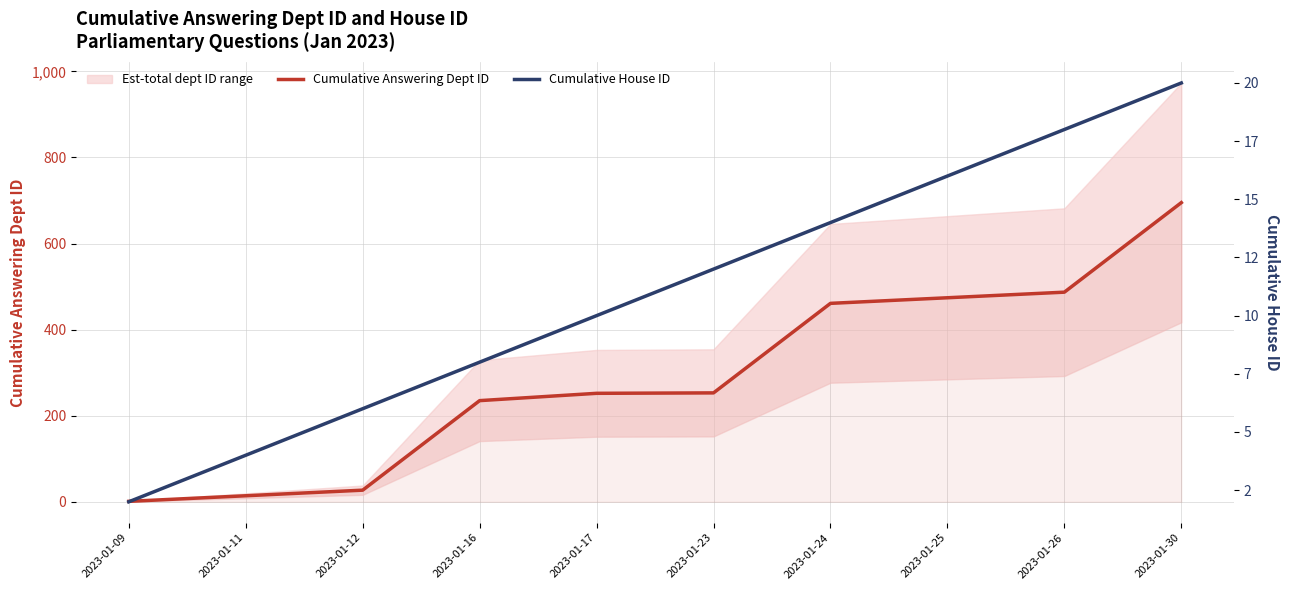

What is the difference between the Cumulative Answering Dept ID values at 2023-01-30 and 2023-01-16?

460